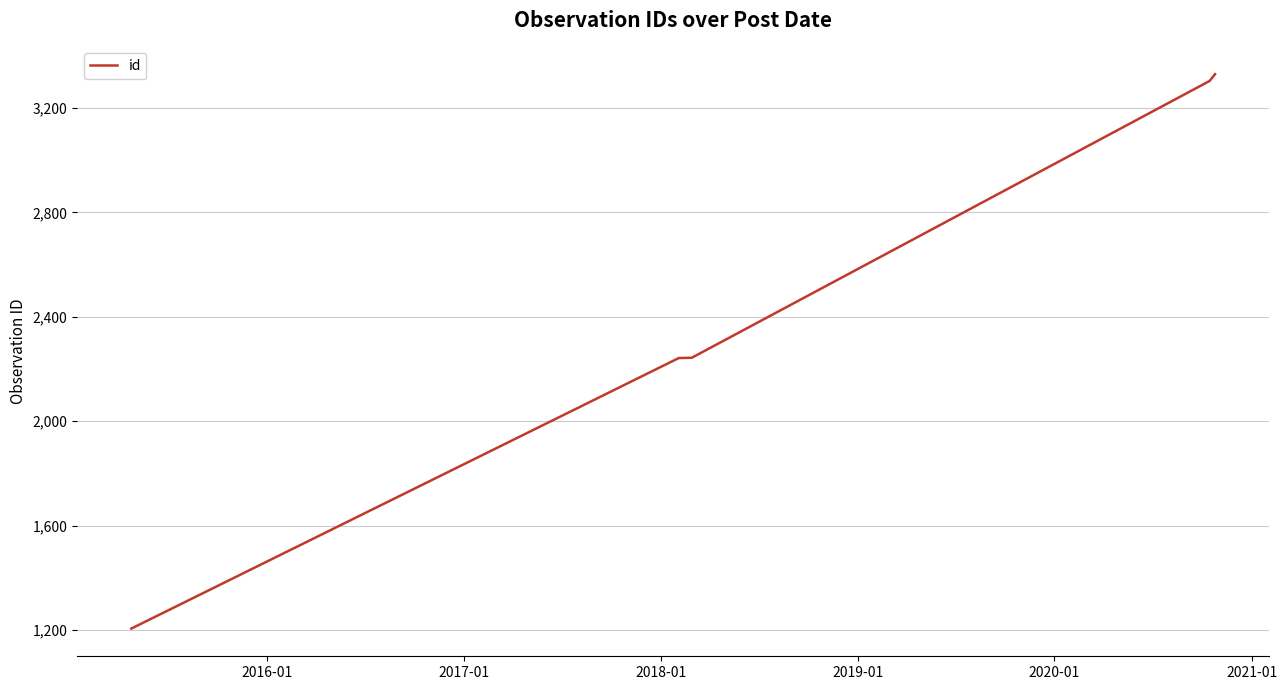

What is the greatest value displayed?

3330